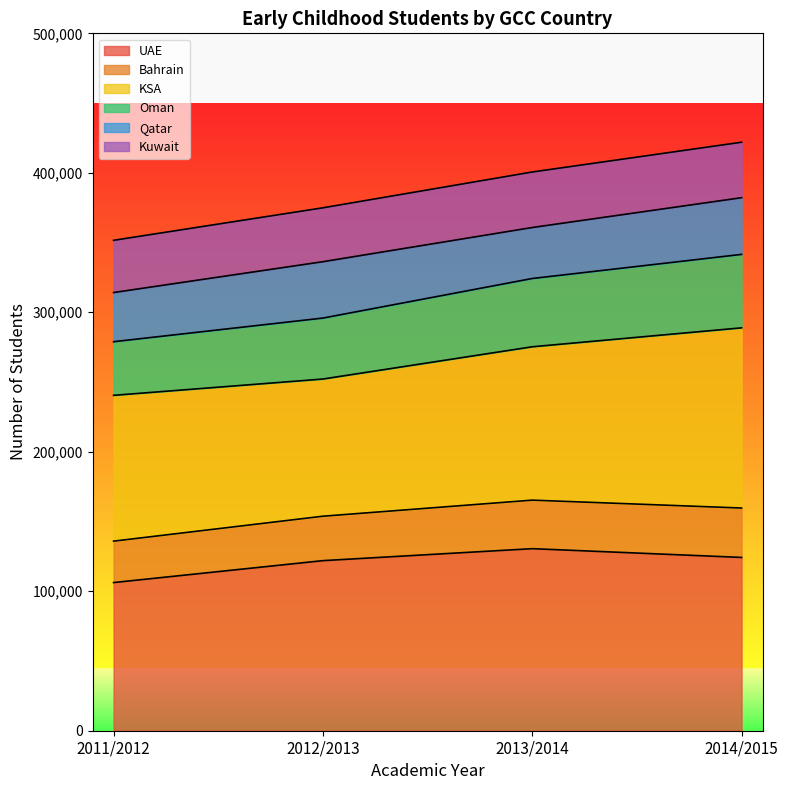

What is the total value across all series at 2013/2014?

400581